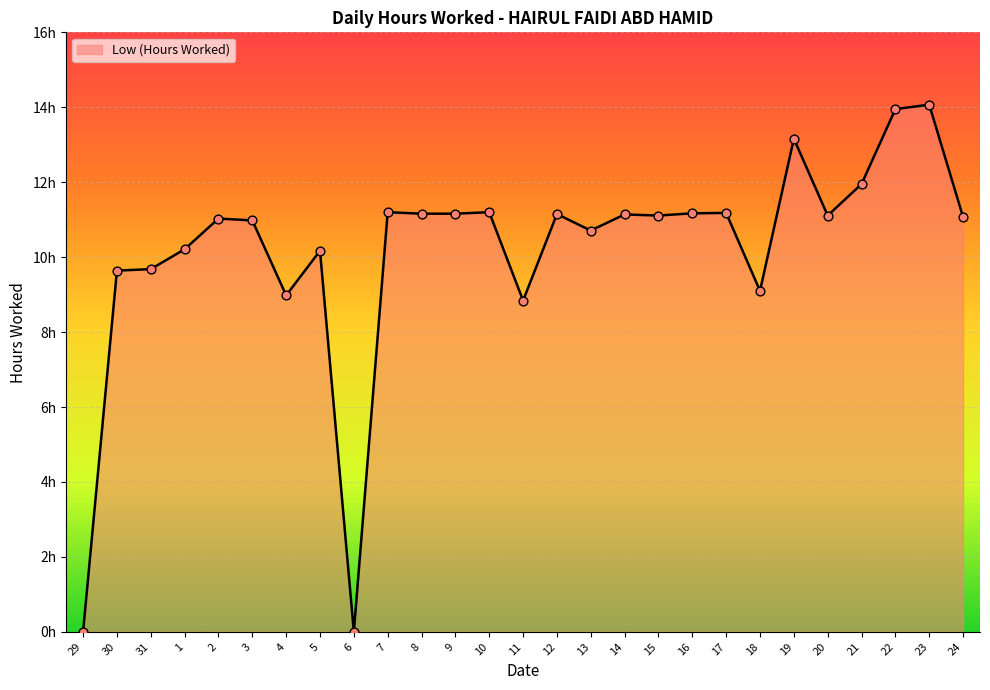

Between 19 and 18, which is larger?

19